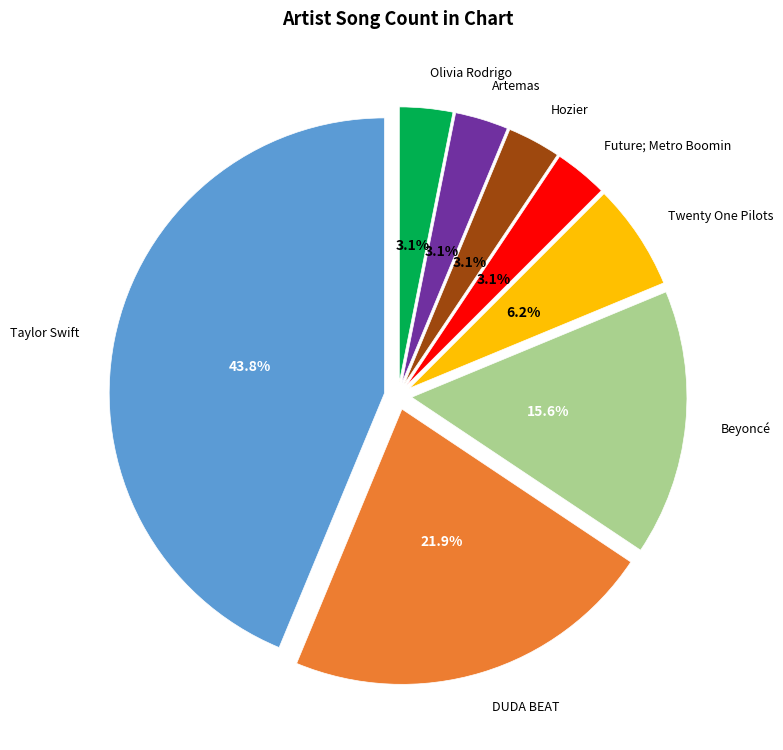

Is there any slice that represents more than half of the pie?

No